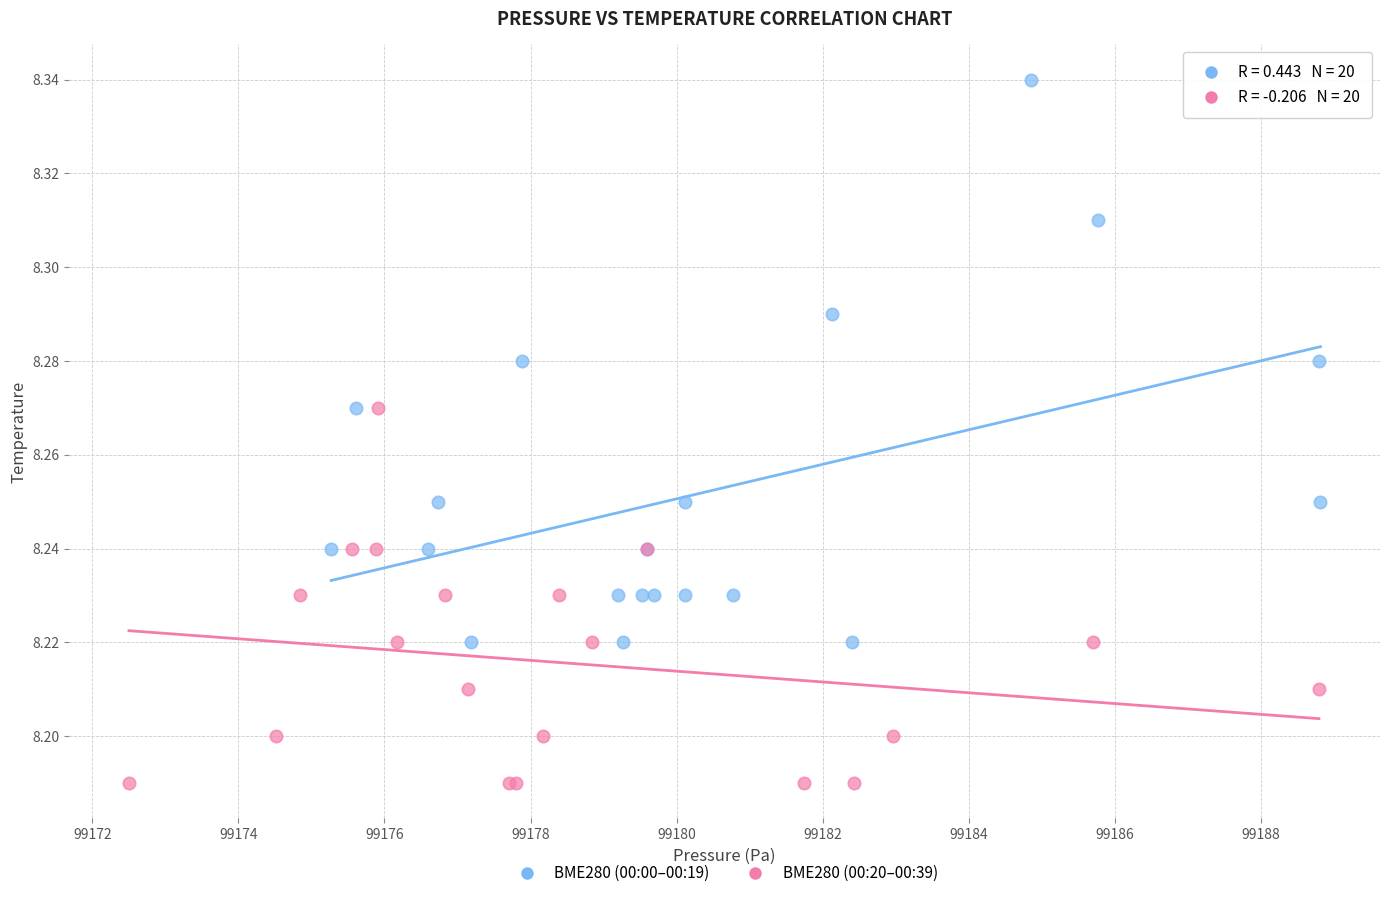

Which series reaches the maximum Y coordinate?

BME280 (00:00–00:19)